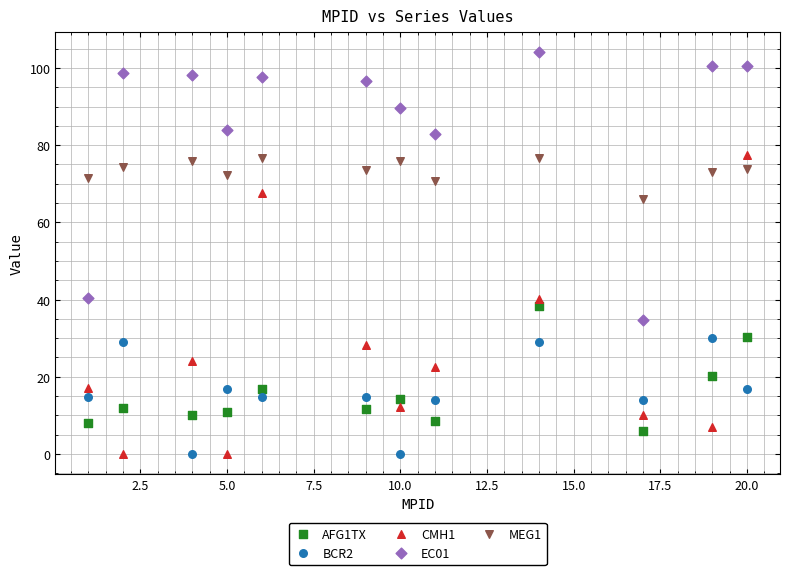

What is the X range (max minus min) for the scatter plot?

19.0